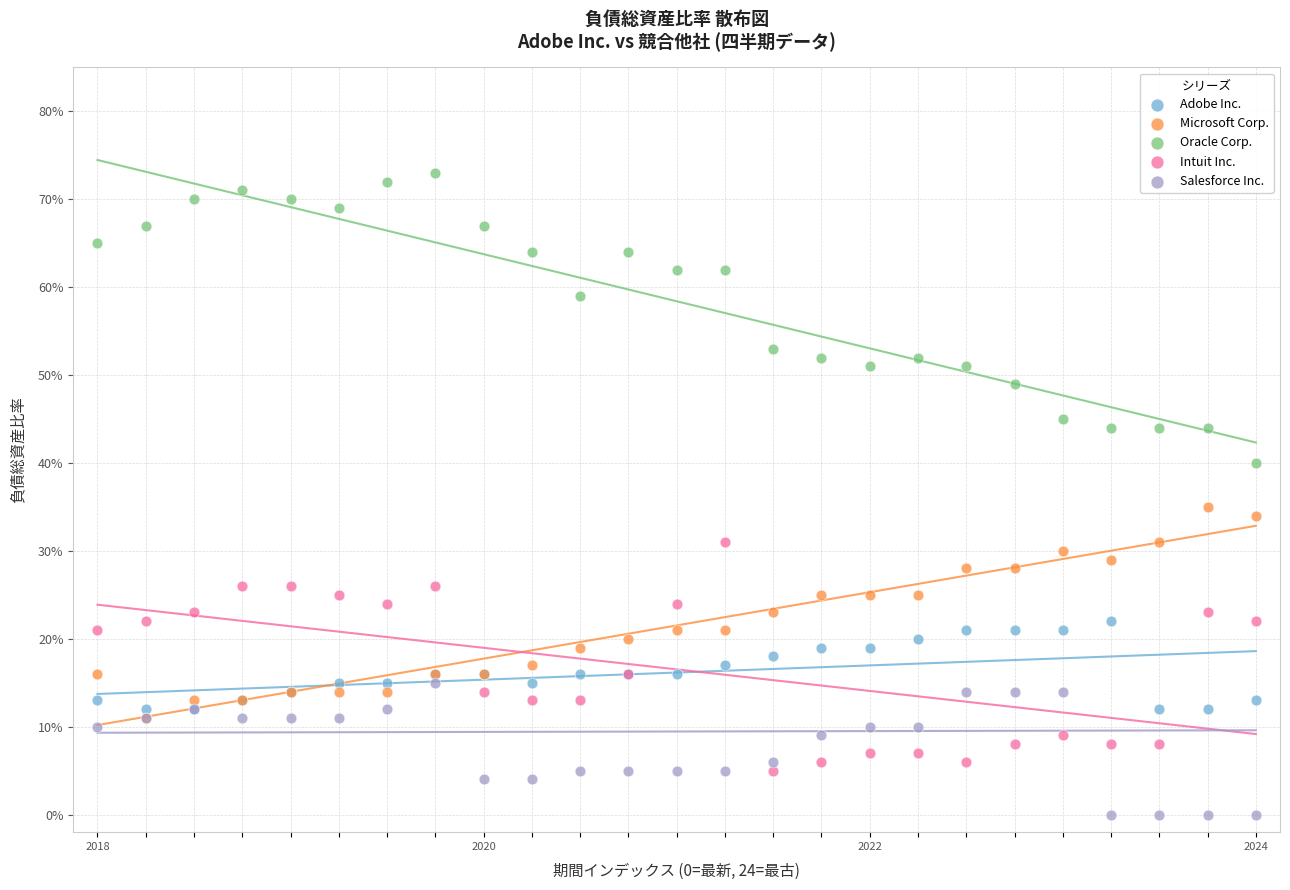

What are all the series names shown in the legend?

Adobe Inc., Microsoft Corp., Oracle Corp., Intuit Inc., Salesforce Inc.